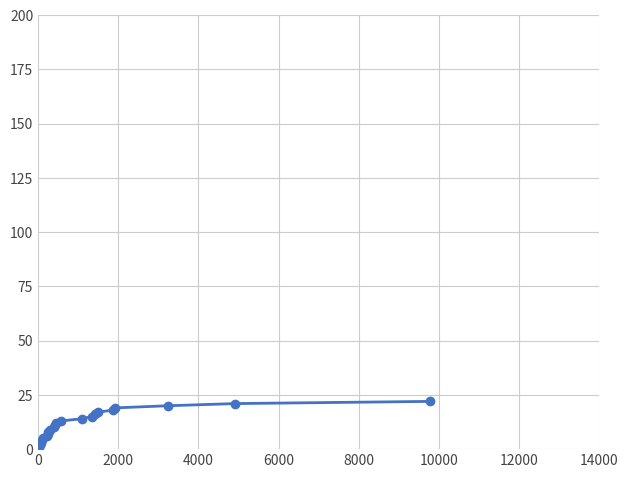

What is the greatest value displayed?

22